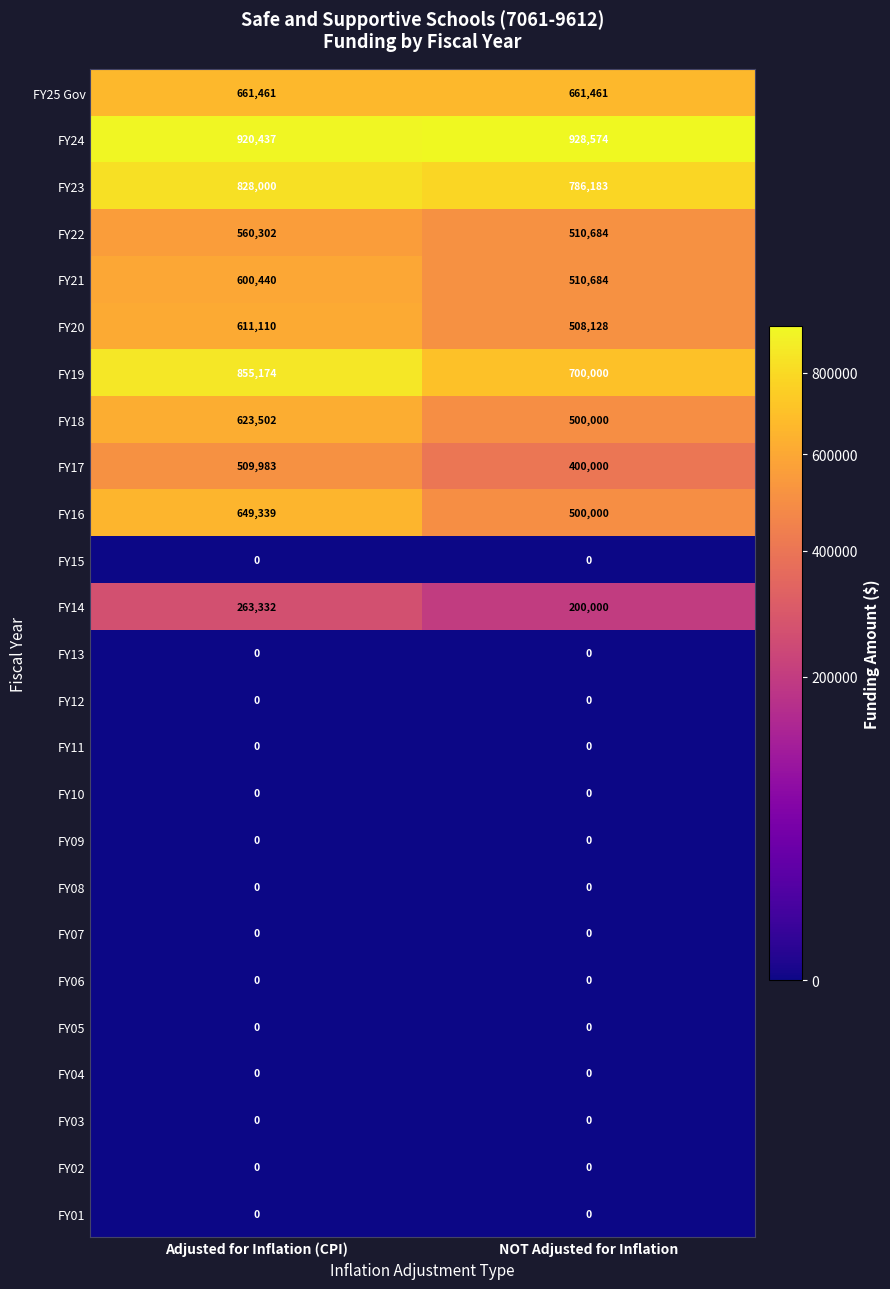

Which series changed the most between Adjusted for Inflation (CPI) and NOT Adjusted for Inflation?

FY19